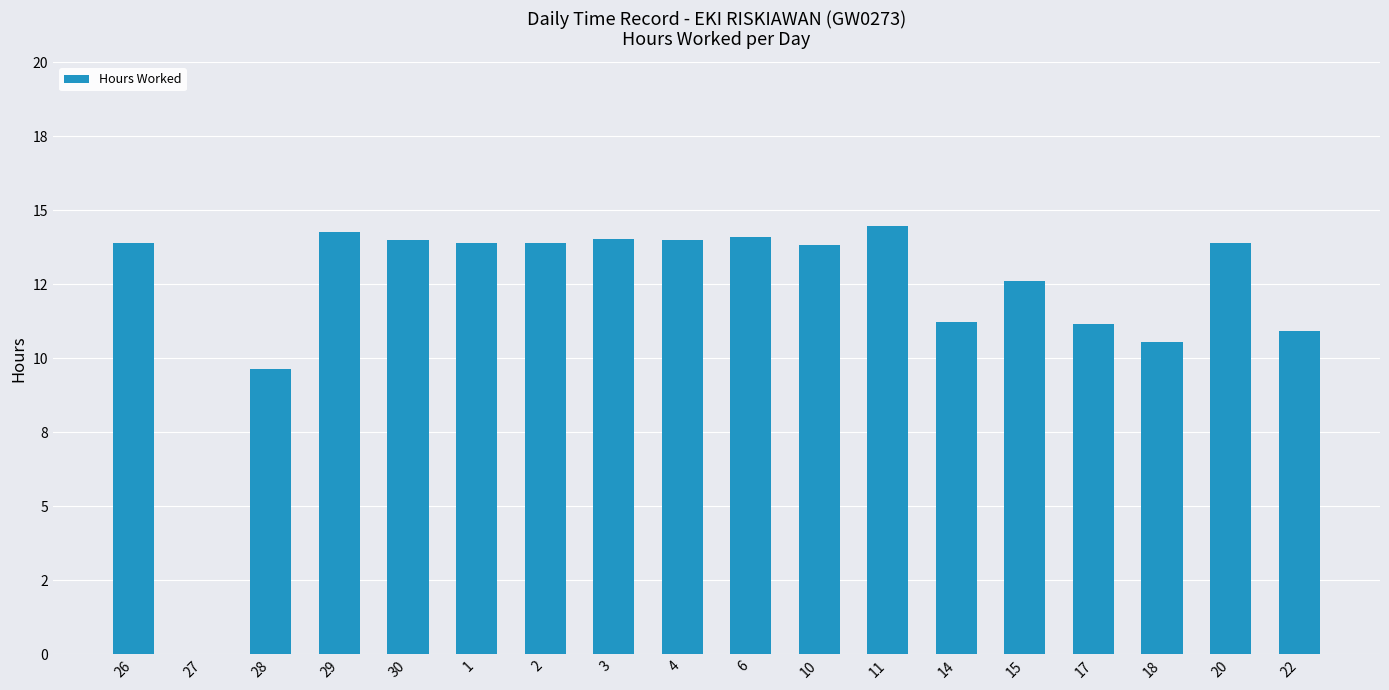

Count the number of data series in this chart.

1